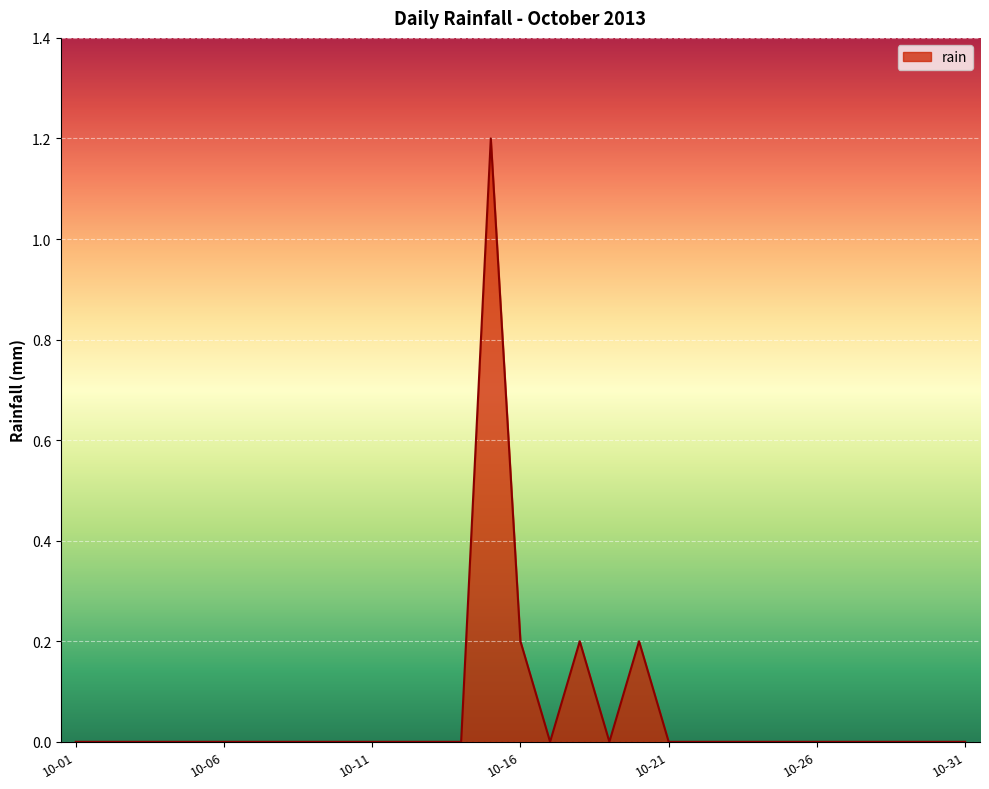

True or false: the data has more than 0 interior local peaks.

True